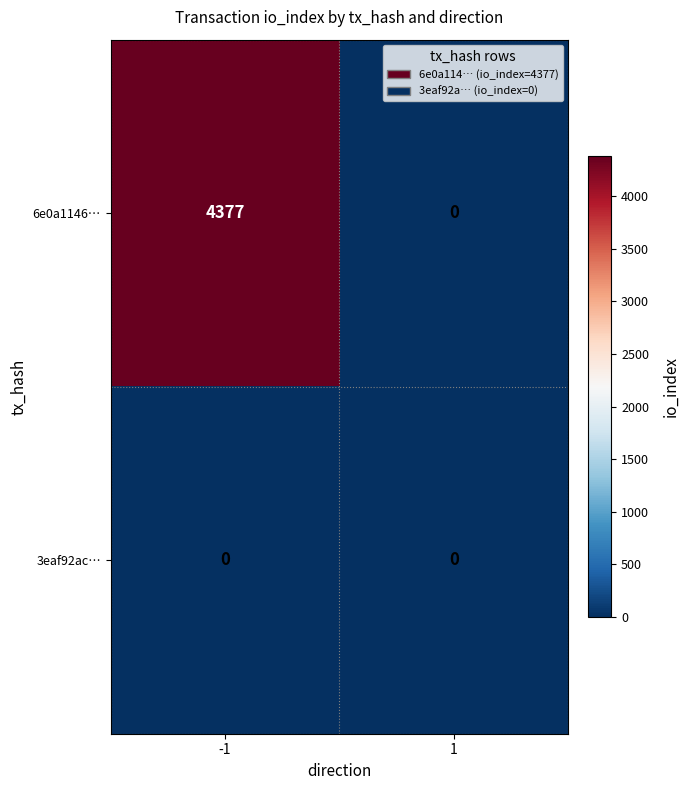

Which series changed the most between -1 and 1?

6e0a1146…